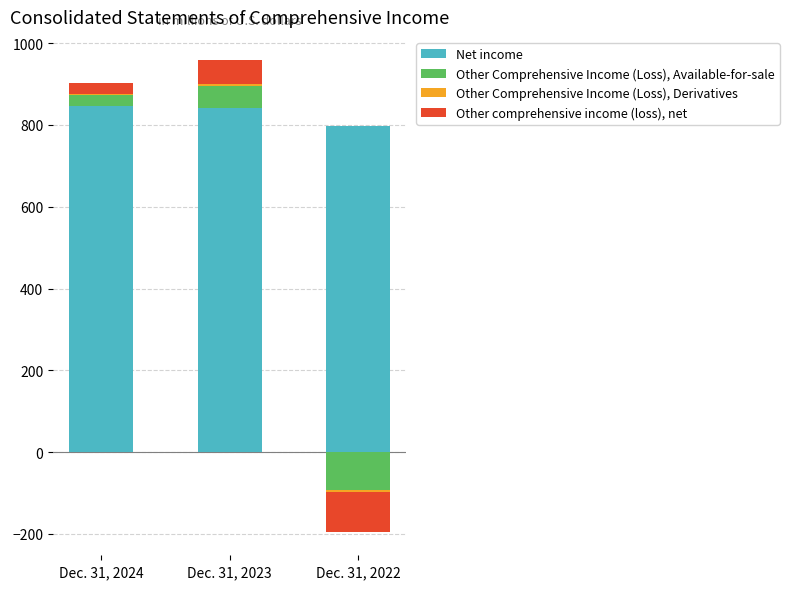

How many groups of bars are there?

3